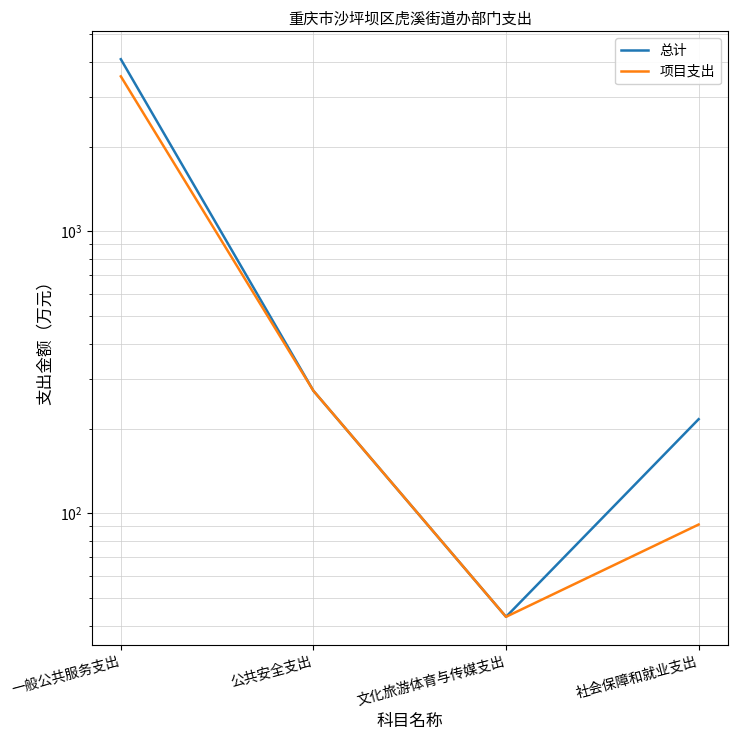

Reading left to right, extract all data points from this chart.

总计: 一般公共服务支出=4079.1	公共安全支出=272.1	文化旅游体育与传媒支出=43.0	社会保障和就业支出=215.9
项目支出: 一般公共服务支出=3546.2	公共安全支出=272.1	文化旅游体育与传媒支出=43.0	社会保障和就业支出=91.3